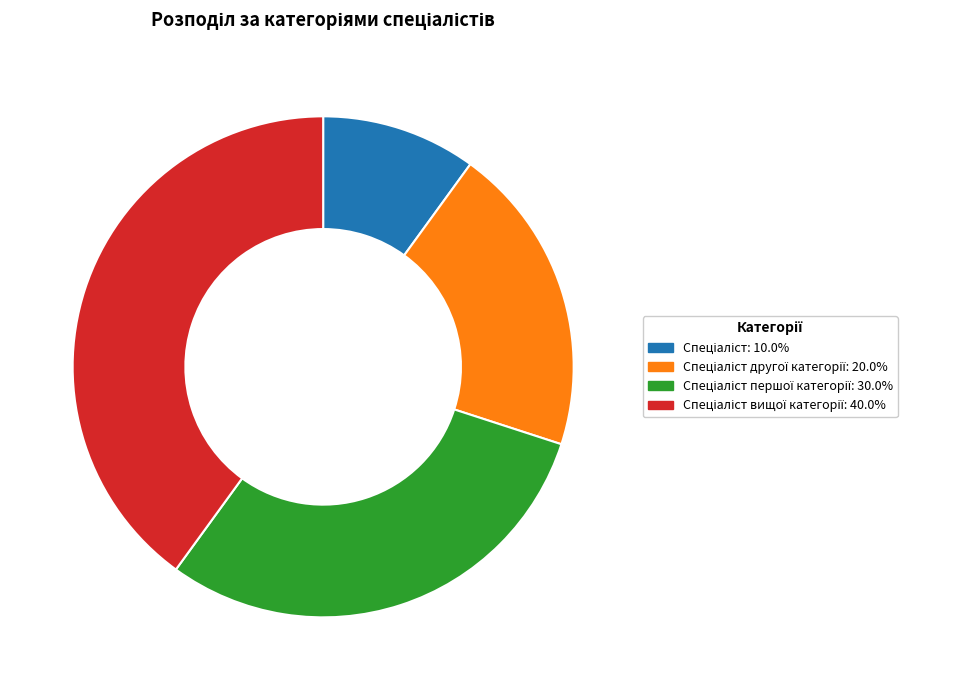

Is there a majority slice in this chart?

No